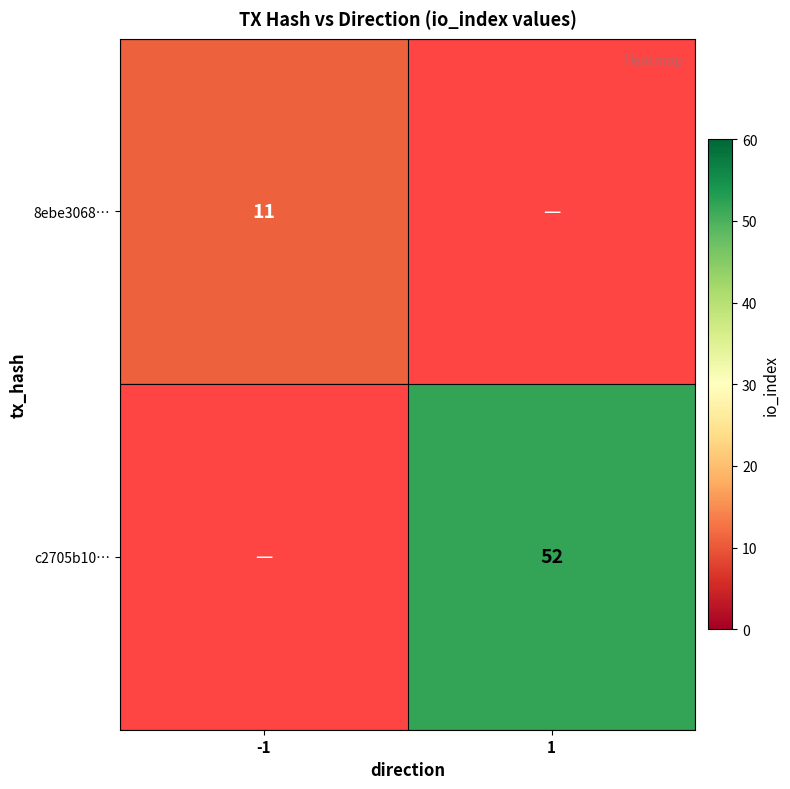

True or false: c2705b10… has a value of 34.6 at 1.

False